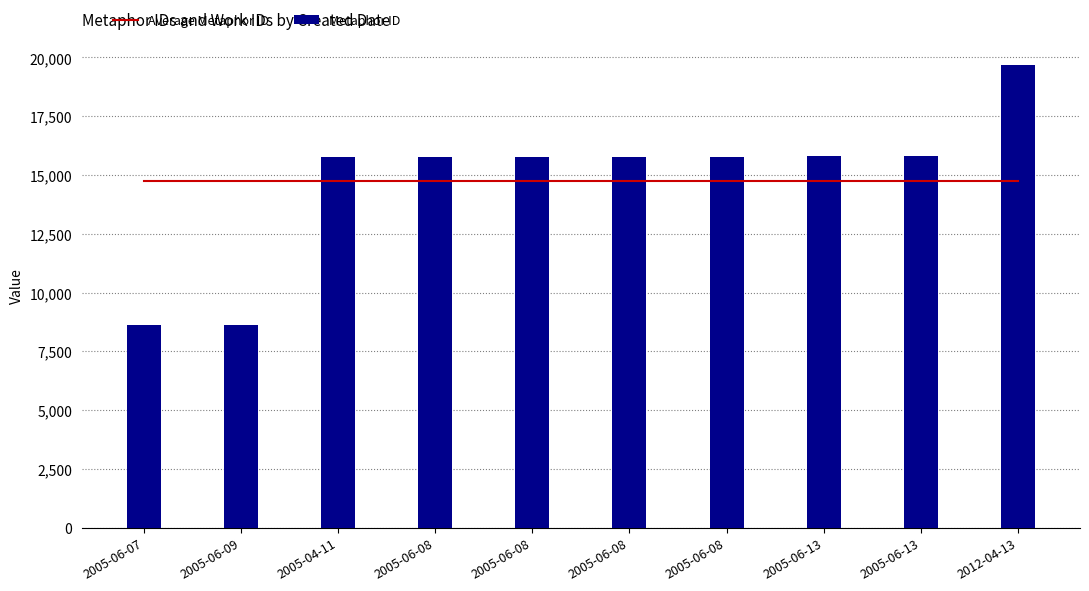

The Metaphor ID series shows 4627.7 at 2005-04-11. True or false?

False